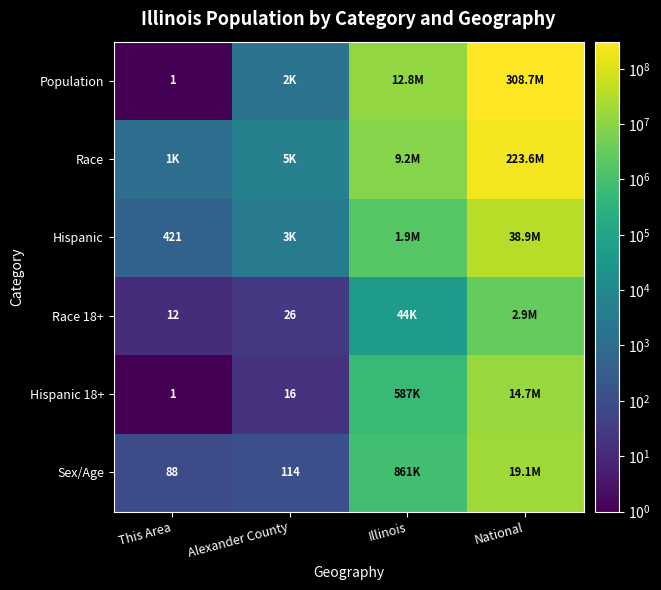

What is the difference between the highest and lowest values at This Area?

1156